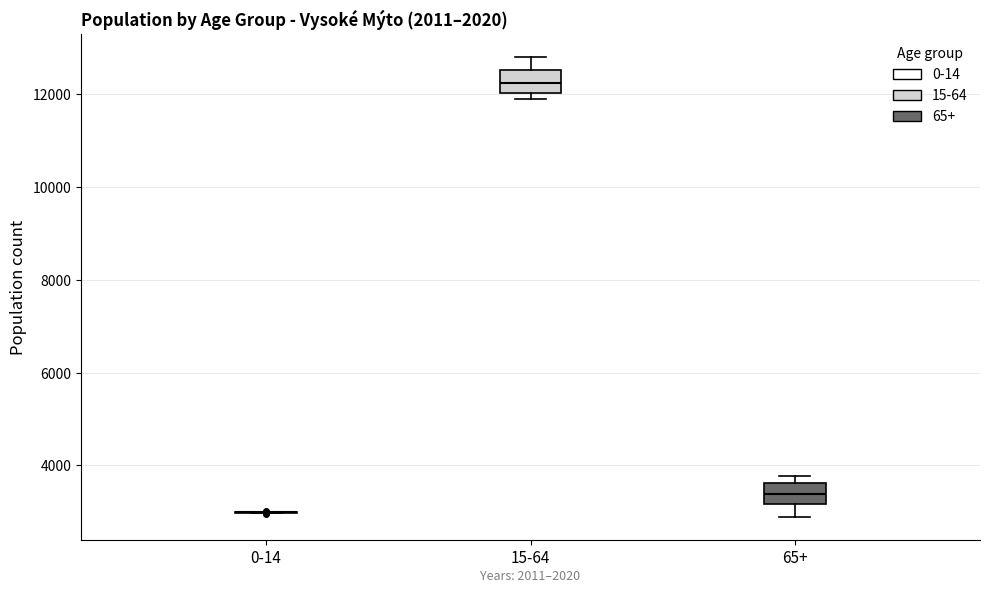

Reading left to right, read every box against the y-axis: the position of its median line, the range the box covers, and the ends of its whiskers. The values are not printed on the chart, so give them approximately, as read against the axis.

0-14: box collapsed to a line at 3000, whiskers 3000 to 3000
15-64: median 12200, box 12000 to 12600, whiskers 11800 to 12800
65+: median 3400, box 3200 to 3600, whiskers 2800 to 3800